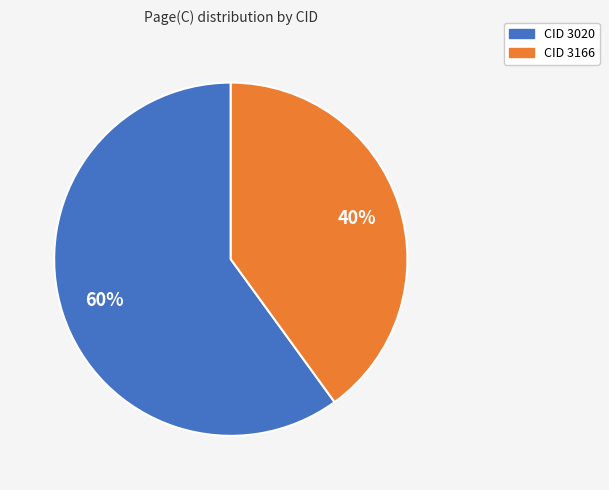

Does any single category account for the majority?

Yes